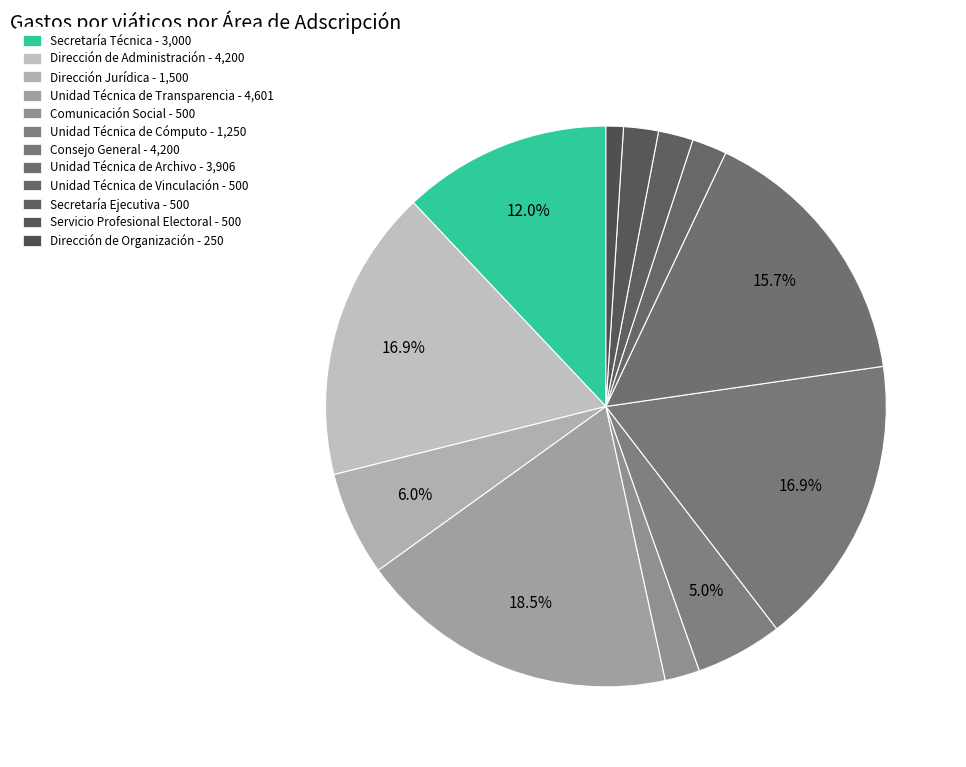

To the nearest percent, what is the difference between the Unidad Técnica de Transparencia and Dirección de Administración slice percentages?

2%